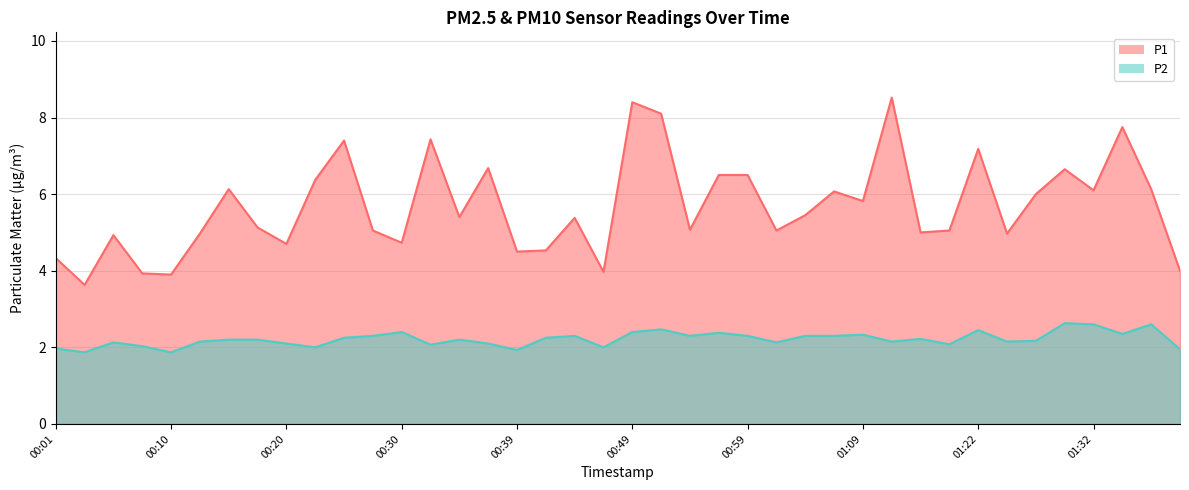

Reading right to left, extract all data points from this chart.

P1: 4.0	6.1	7.8	6.1	6.7	6.0	5.0	7.2	5.0	5.0	8.5	5.8	6.1	5.5	5.0	6.5	6.5	5.1	8.1	8.4	4.0	5.4	4.5	4.5	6.7	5.4	7.4	4.7	5.0	7.4	6.4	4.7	5.1	6.1	5.0	3.9	3.9	4.9	3.6	4.3
P2: 1.9	2.6	2.4	2.6	2.6	2.2	2.1	2.5	2.1	2.2	2.1	2.3	2.3	2.3	2.1	2.3	2.4	2.3	2.5	2.4	2.0	2.3	2.2	1.9	2.1	2.2	2.1	2.4	2.3	2.2	2.0	2.1	2.2	2.2	2.1	1.9	2.0	2.1	1.9	2.0